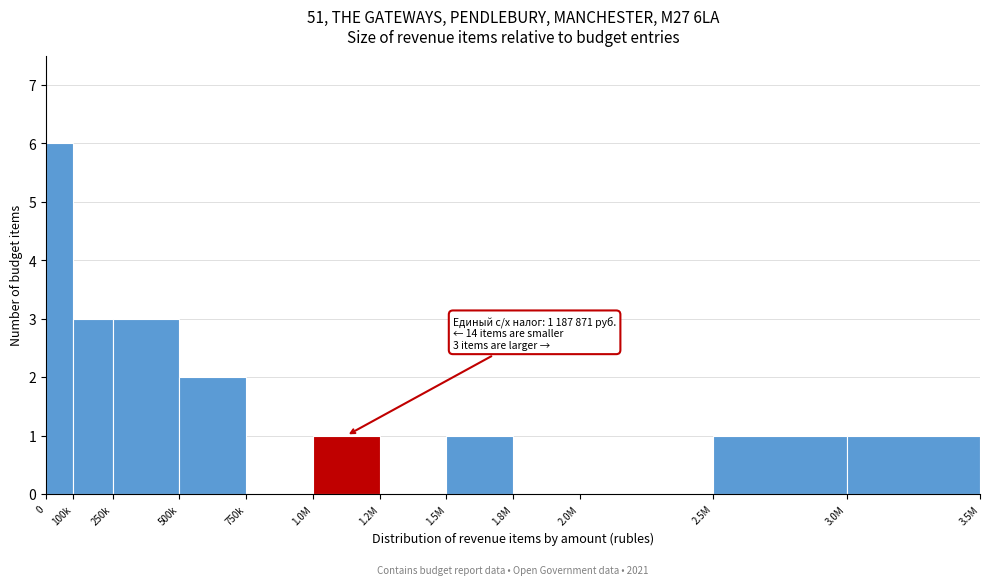

Reading right to left, list all the values displayed in this chart.

3.0M=1	2.5M=1	2.0M=0	1.8M=0	1.5M=1	1.2M=0	1.0M=1	750k=0	500k=2	250k=3	100k=3	0=6